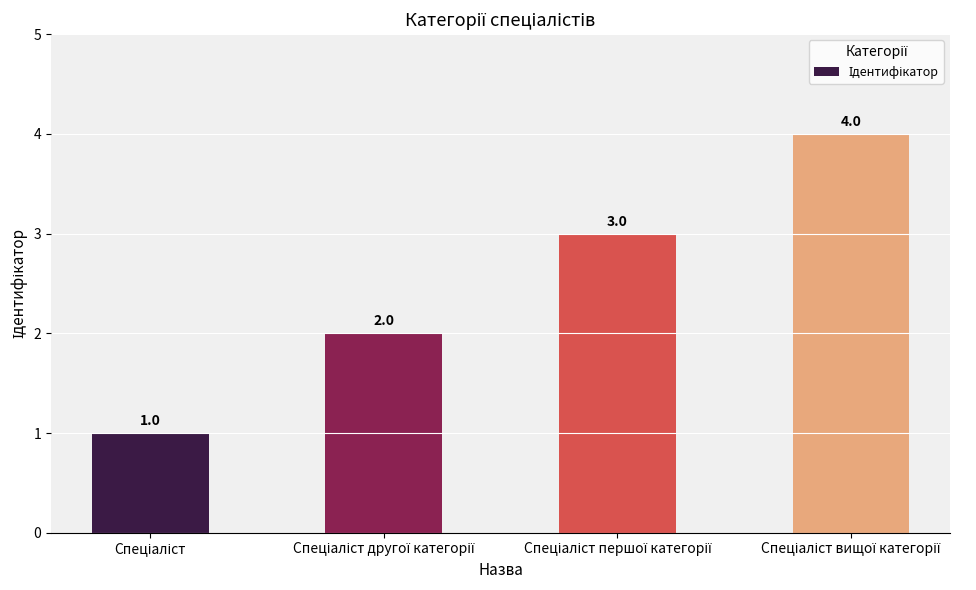

Are the bars horizontal?

No